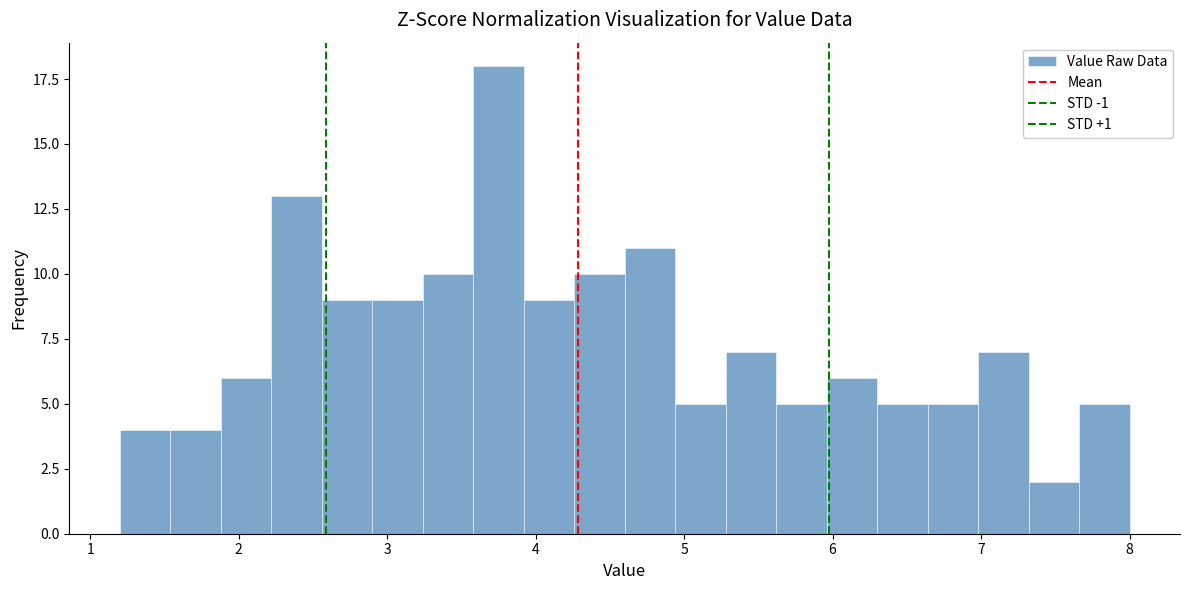

Read against the x-axis, roughly where is the centre of the tallest bar?

3.8